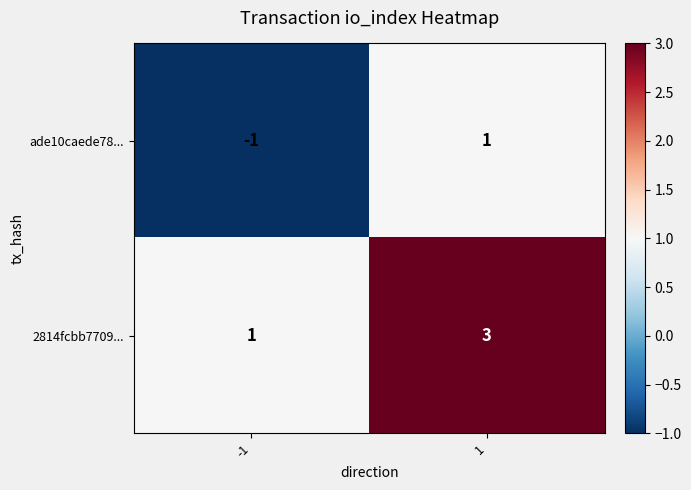

At which category is the sum across all series the highest?

1